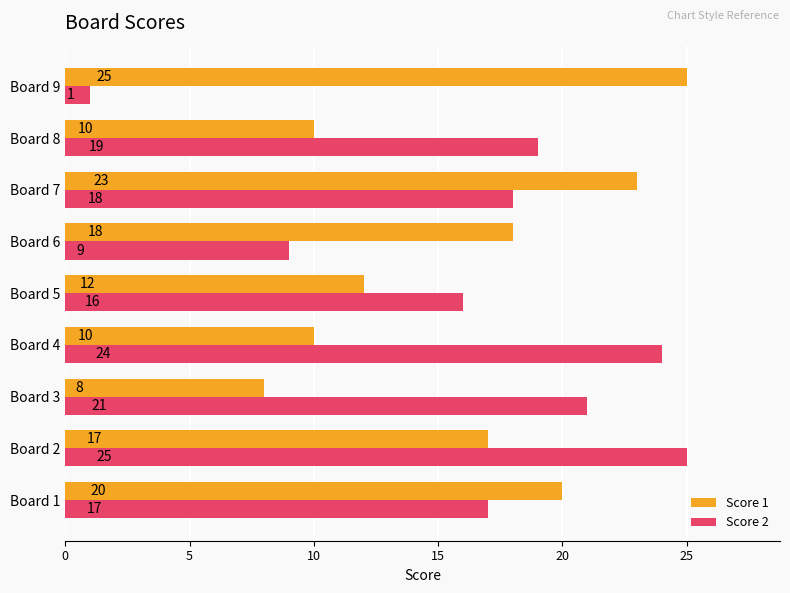

Read the Score 1 value at Board 2.

17